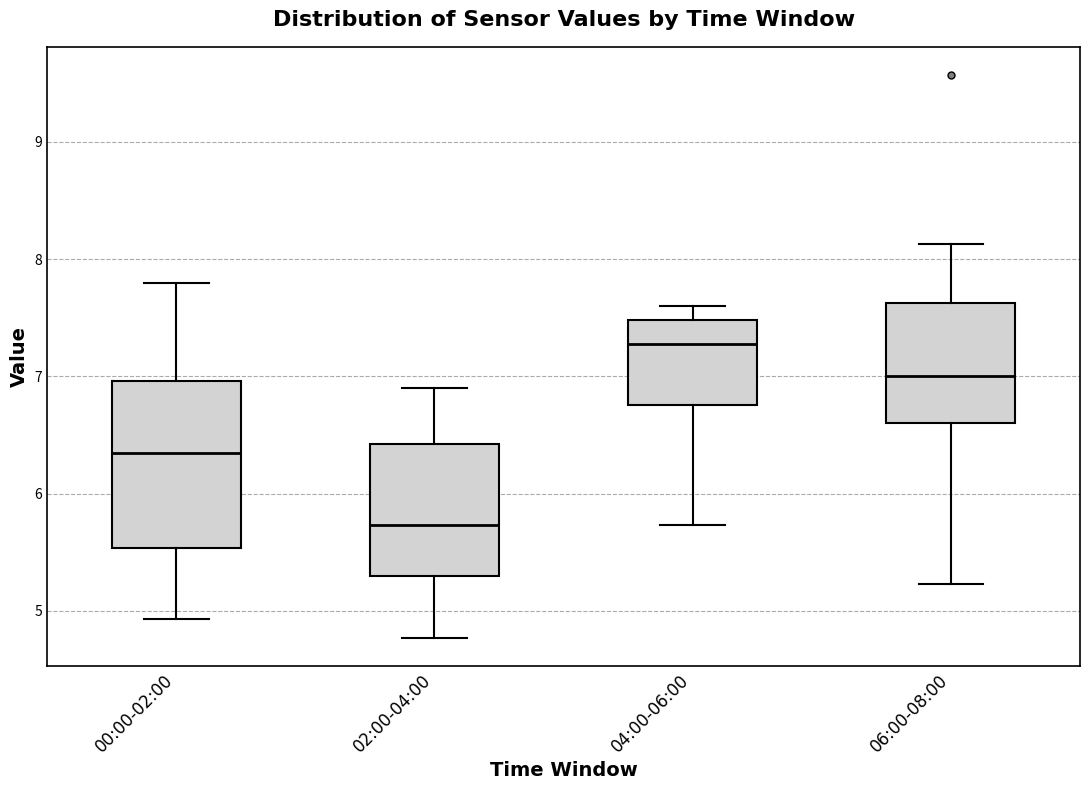

Which box's median line is the lowest?

02:00-04:00